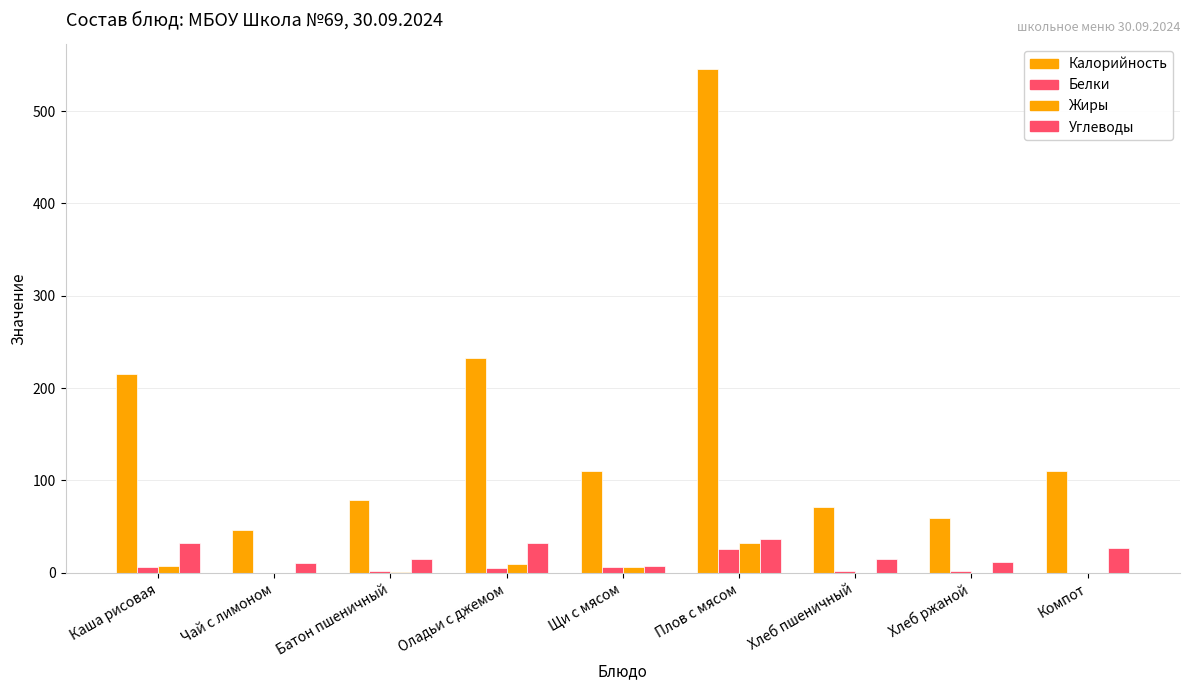

How many series are shown in this chart?

4